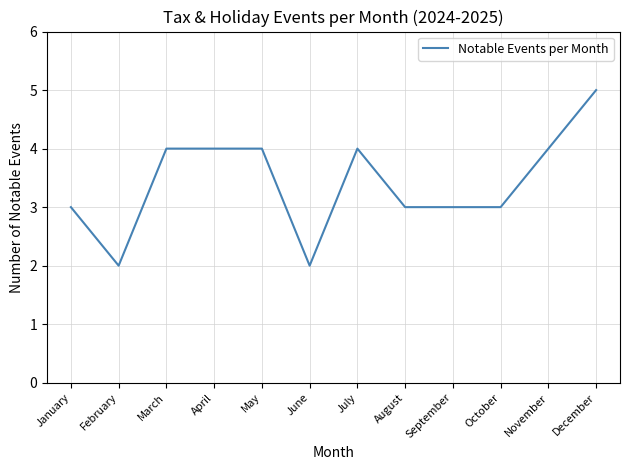

Approximately how many times larger is the value at April compared to September?

1.3